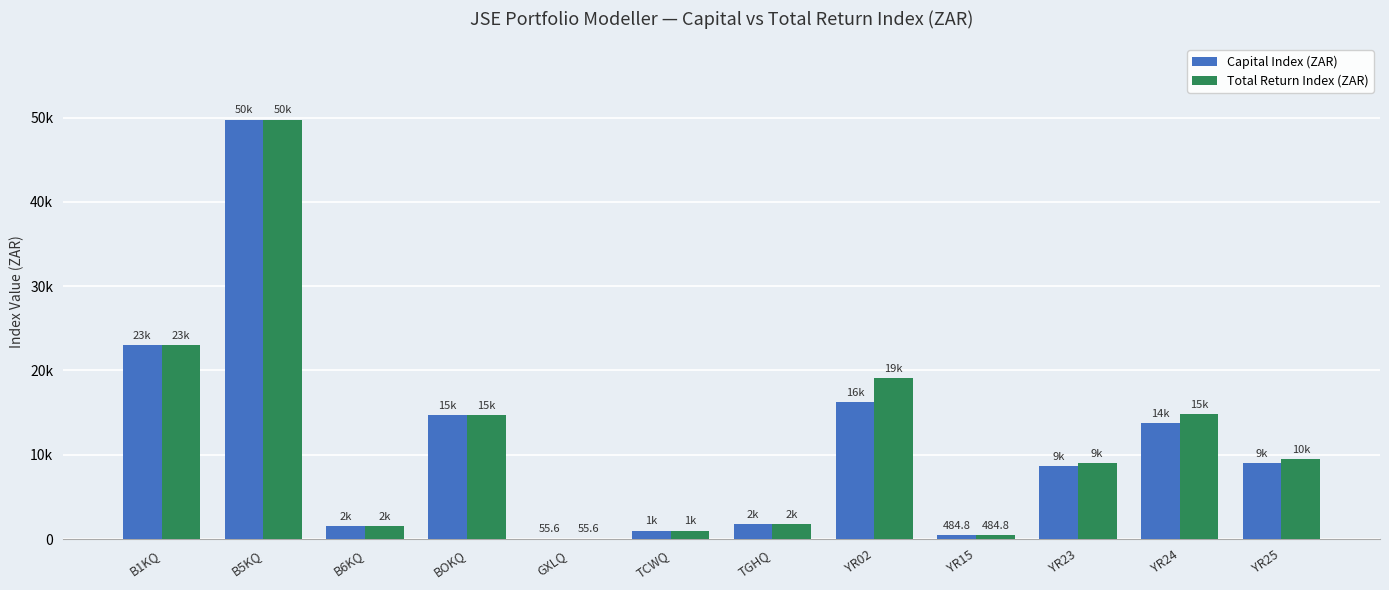

Which series has the largest range (max minus min)?

Capital Index (ZAR)